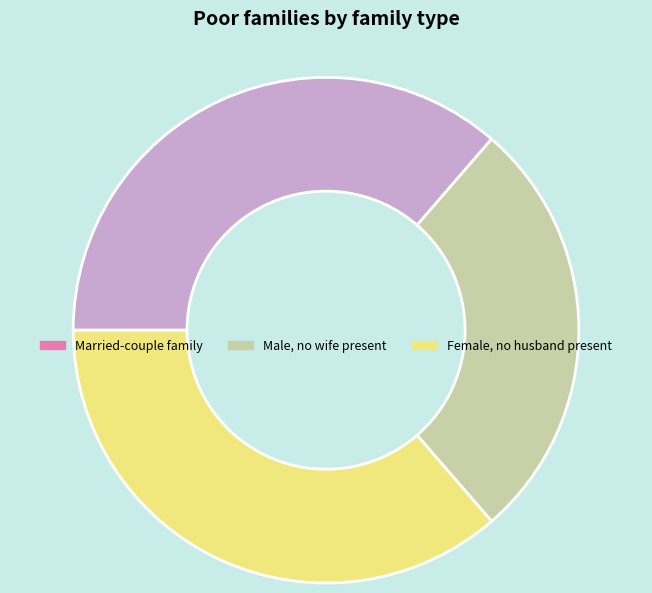

Does any single category account for the majority?

No